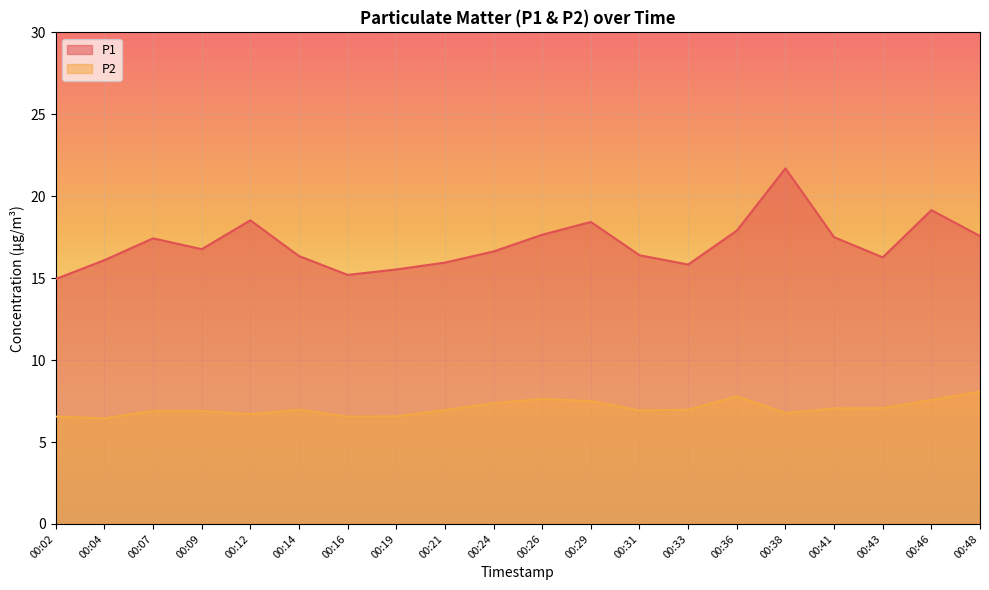

What is the value of the P2 point at the 20th from the left?

8.1